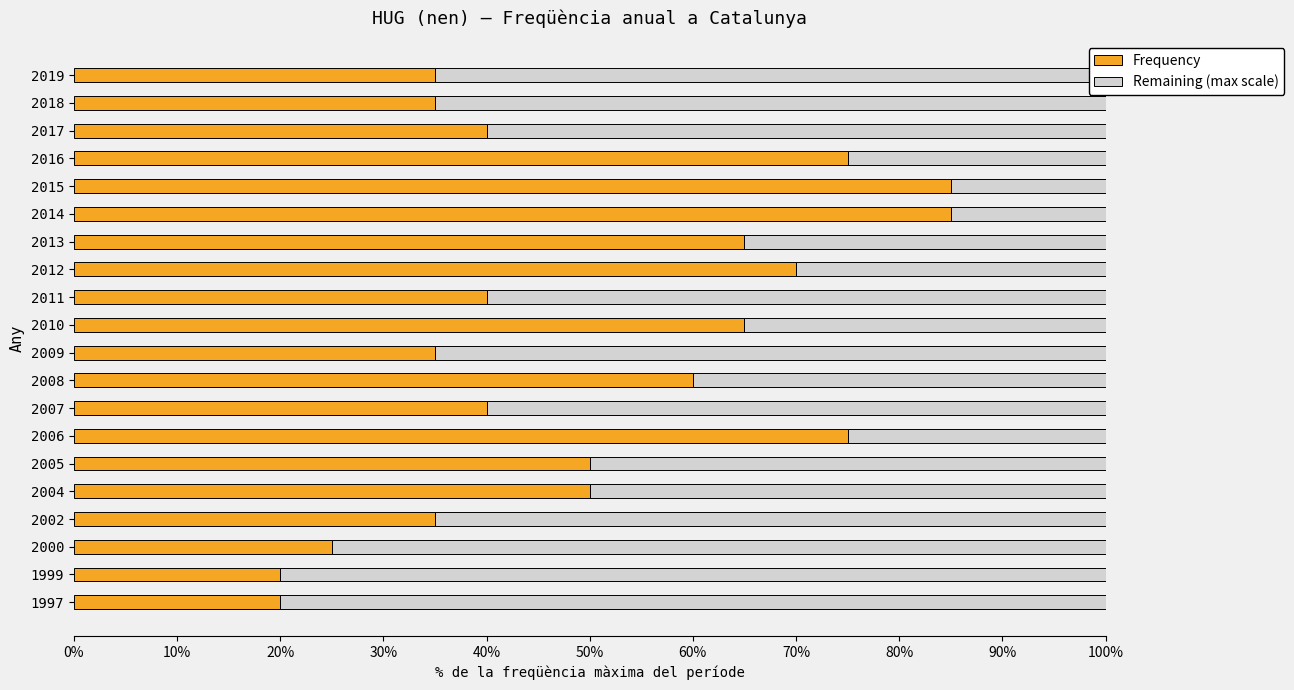

What is the difference between the maximum and minimum values in the Frequency series?

65